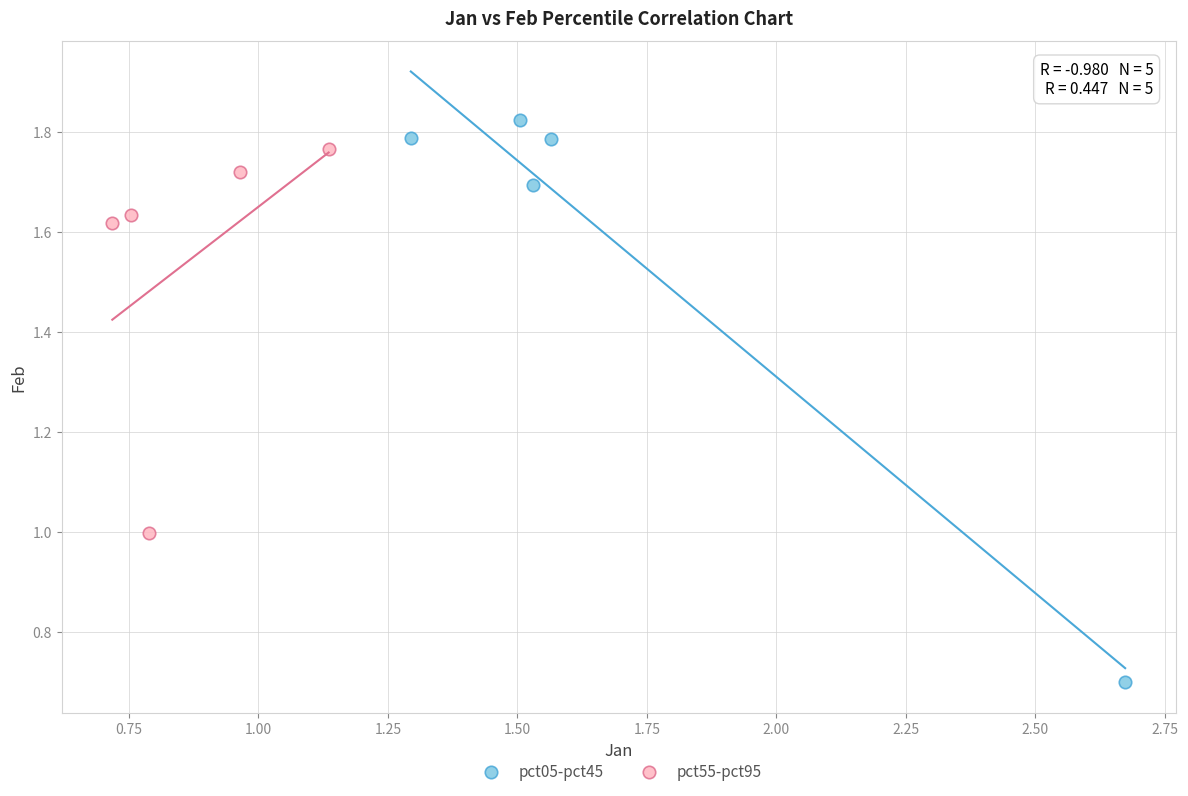

Which series reaches the maximum Y coordinate?

pct05-pct45